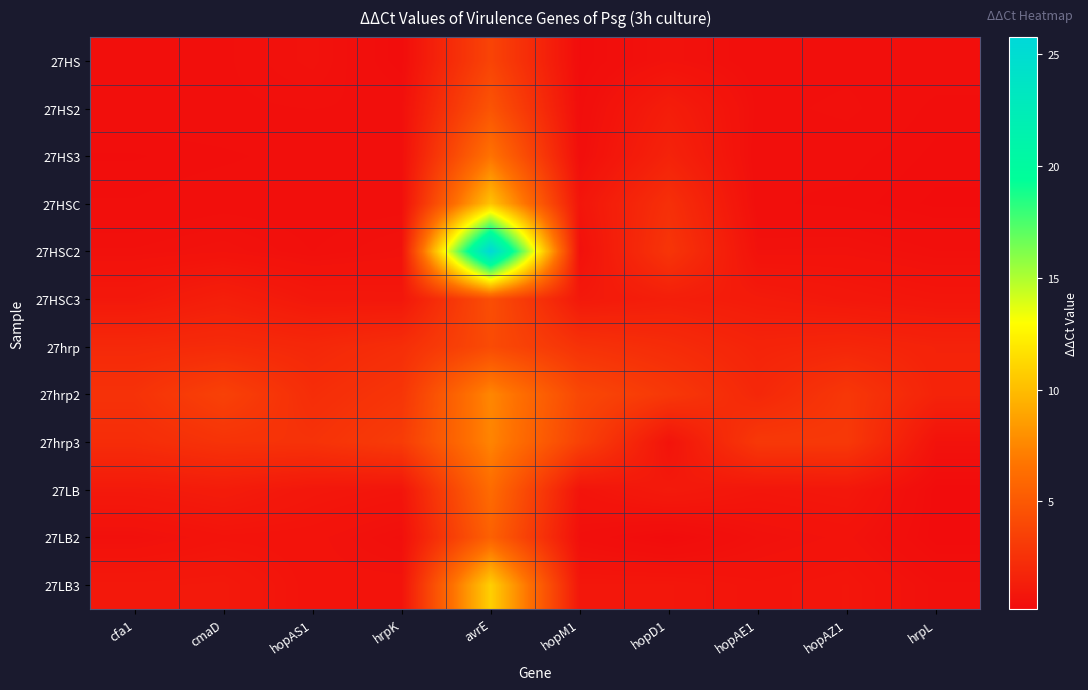

Reading left to right, what are all the values shown in this chart?

27HS: cfa1=0.4	cmaD=0.4	hopAS1=0.6	hrpK=0.3	avrE=3.7	hopM1=0.2	hopD1=0.6	hopAE1=0.4	hopAZ1=0.4	hrpL=0.4
27HS2: cfa1=0.4	cmaD=0.4	hopAS1=0.4	hrpK=0.4	avrE=4.7	hopM1=0.3	hopD1=1.3	hopAE1=0.4	hopAZ1=0.5	hrpL=0.3
27HS3: cfa1=0.3	cmaD=0.3	hopAS1=0.4	hrpK=0.4	avrE=6.6	hopM1=0.4	hopD1=1.6	hopAE1=0.3	hopAZ1=0.4	hrpL=0.3
27HSC: cfa1=0.4	cmaD=0.4	hopAS1=0.4	hrpK=0.4	avrE=10.3	hopM1=0.8	hopD1=2.4	hopAE1=0.4	hopAZ1=0.3	hrpL=0.2
27HSC2: cfa1=0.5	cmaD=0.6	hopAS1=0.4	hrpK=0.6	avrE=25.8	hopM1=0.5	hopD1=2.7	hopAE1=0.6	hopAZ1=0.6	hrpL=0.4
27HSC3: cfa1=1.0	cmaD=1.4	hopAS1=0.9	hrpK=0.9	avrE=4.3	hopM1=1.0	hopD1=1.3	hopAE1=1.1	hopAZ1=0.9	hrpL=0.8
27hrp: cfa1=2.0	cmaD=2.1	hopAS1=1.9	hrpK=2.3	avrE=4.1	hopM1=2.6	hopD1=2.2	hopAE1=1.7	hopAZ1=1.8	hrpL=1.6
27hrp2: cfa1=2.5	cmaD=3.5	hopAS1=2.3	hrpK=2.8	avrE=7.5	hopM1=3.9	hopD1=2.9	hopAE1=1.9	hopAZ1=2.9	hrpL=1.6
27hrp3: cfa1=2.2	cmaD=2.6	hopAS1=2.6	hrpK=3.2	avrE=7.4	hopM1=3.5	hopD1=0.7	hopAE1=3.0	hopAZ1=3.0	hrpL=0.6
27LB: cfa1=1.0	cmaD=1.2	hopAS1=0.9	hrpK=0.8	avrE=6.2	hopM1=0.7	hopD1=1.1	hopAE1=0.8	hopAZ1=0.9	hrpL=0.2
27LB2: cfa1=0.5	cmaD=0.7	hopAS1=0.6	hrpK=0.4	avrE=5.5	hopM1=0.4	hopD1=0.2	hopAE1=0.5	hopAZ1=0.6	hrpL=0.2
27LB3: cfa1=1.0	cmaD=1.0	hopAS1=0.6	hrpK=0.6	avrE=10.8	hopM1=0.9	hopD1=0.9	hopAE1=0.7	hopAZ1=0.8	hrpL=0.5